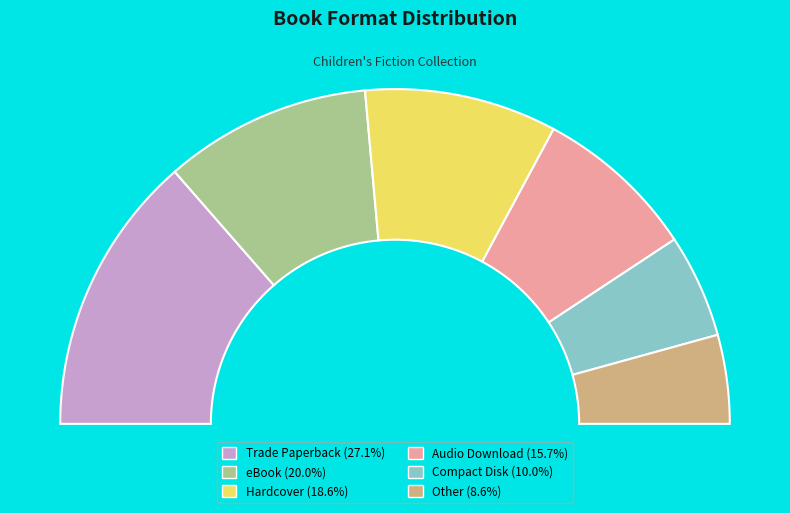

How many segments does this pie chart have?

6